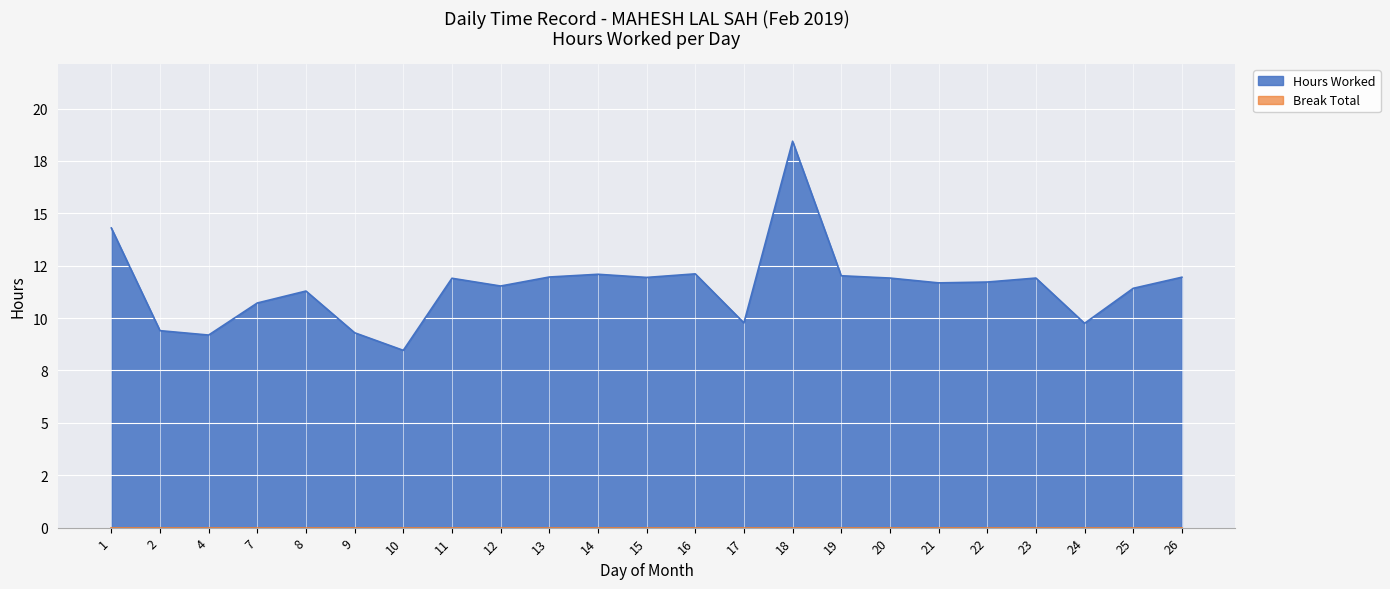

How many interior local peaks (higher than both neighbors) does the data have?

6